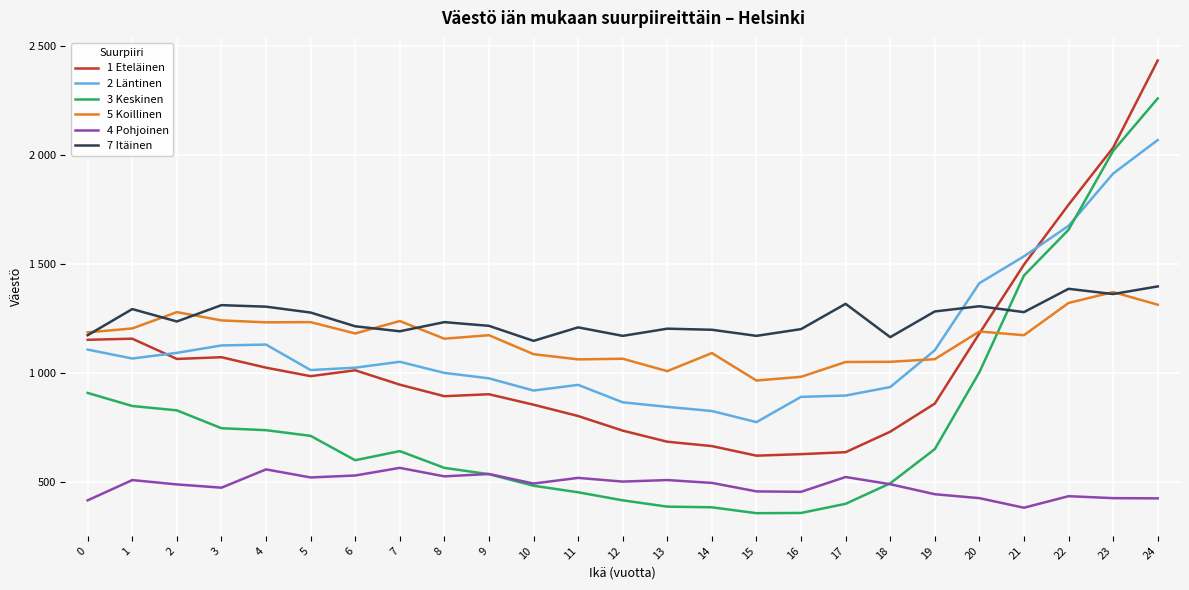

Does the chart display data point markers on the line(s)?

No